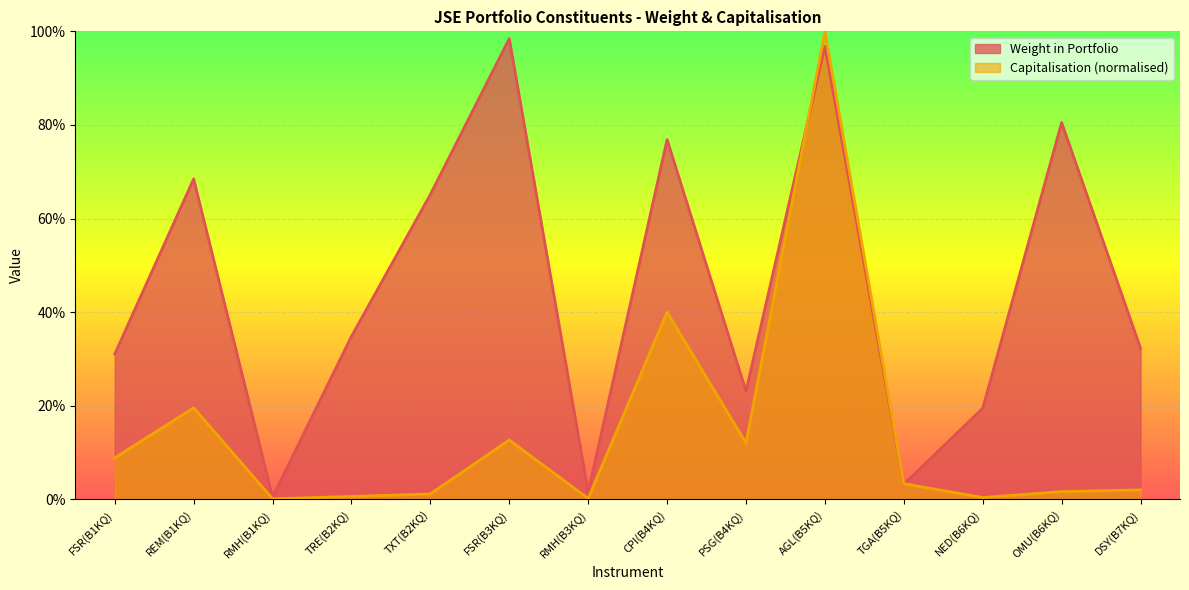

How many times do Weight in Portfolio and Capitalisation cross each other?

2